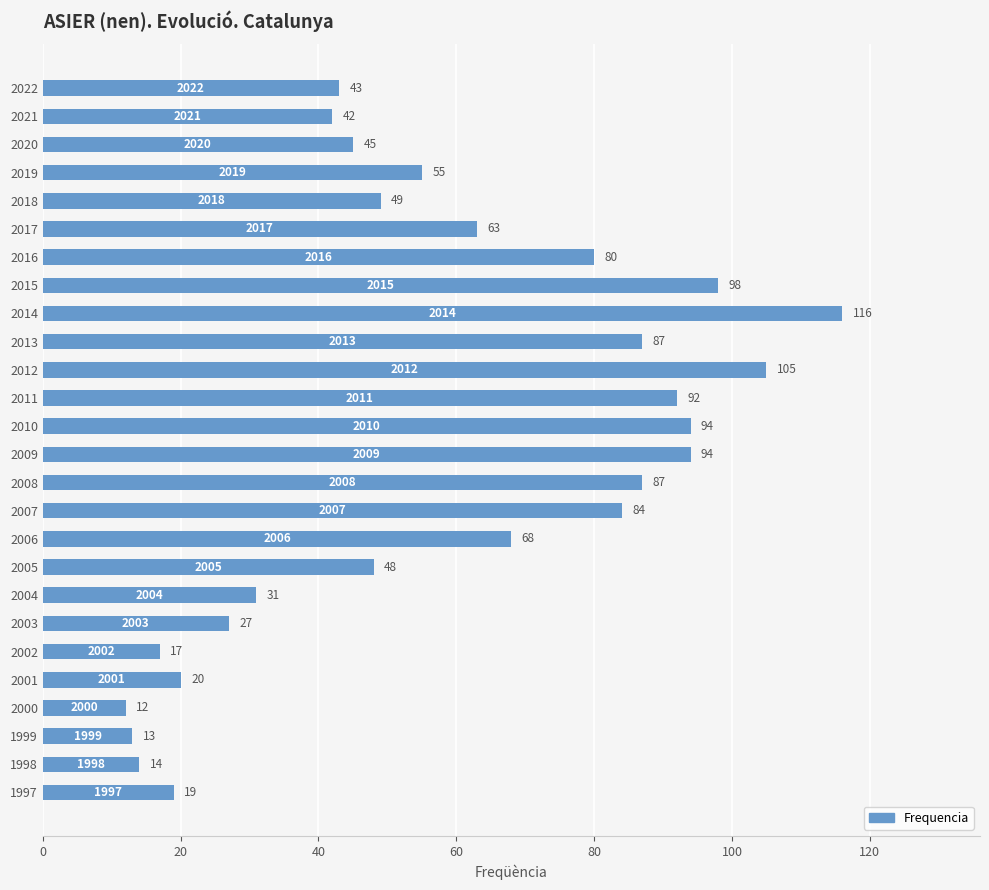

Does the chart contain any negative values?

No